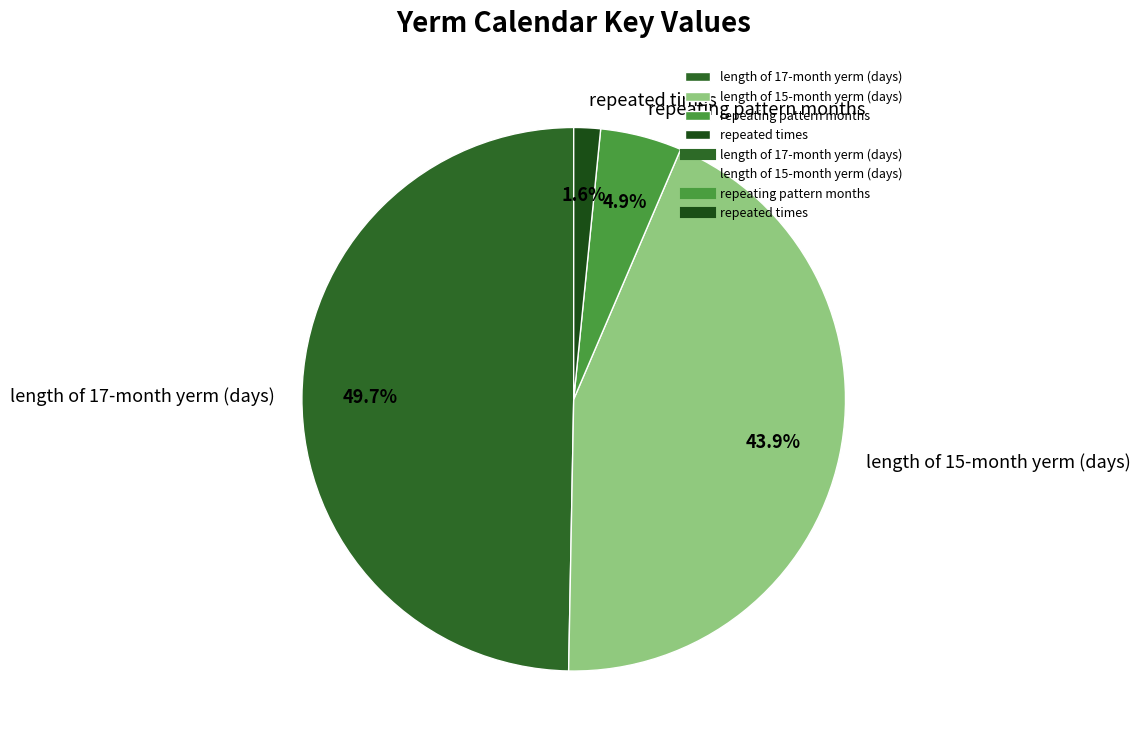

Approximately how many times larger is the value at repeating pattern months compared to length of 17-month yerm (days)?

0.1